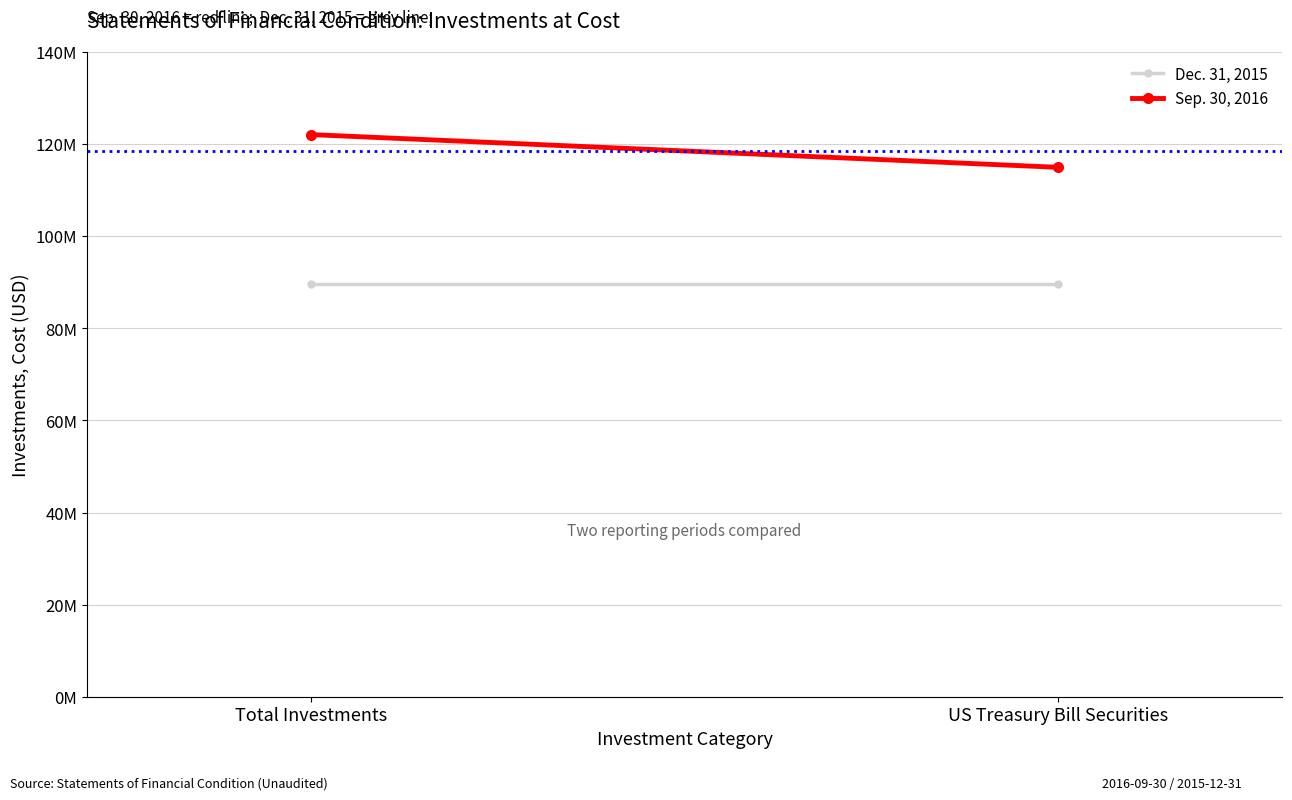

True or false: Sep. 30, 2016 has a value of 122064936 at Total Investments.

True